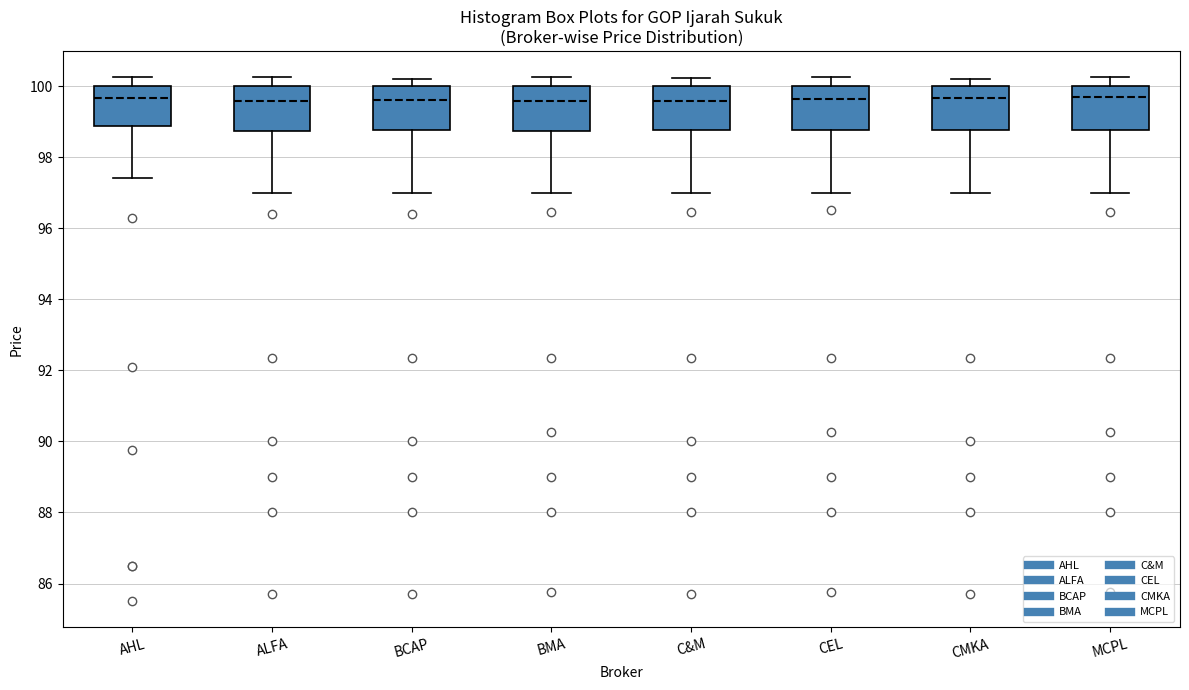

Where does the upper whisker of the box for CMKA end on the y-axis? The values are not printed on the chart, so give them approximately, as read against the axis.

100.2